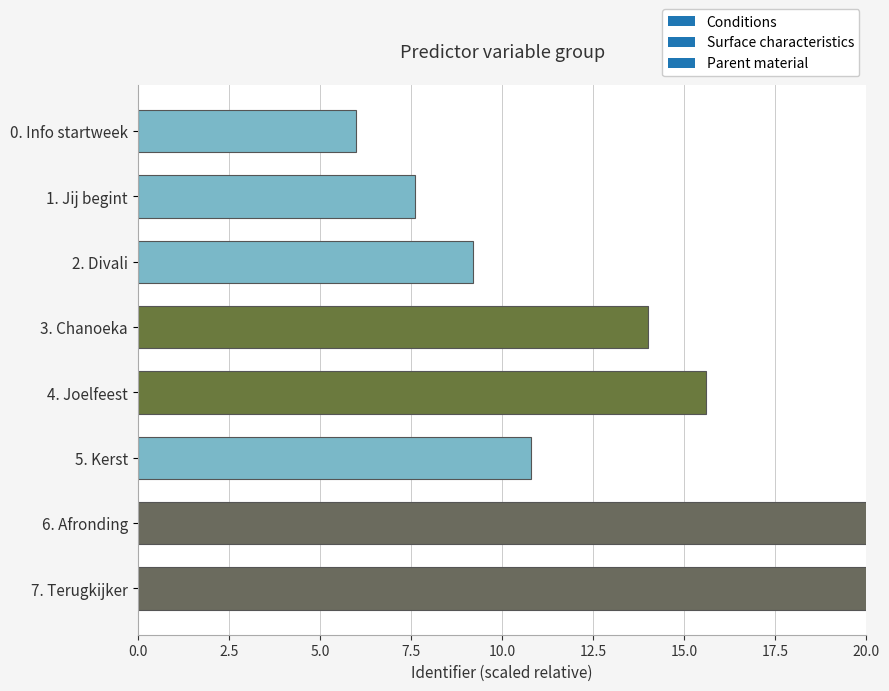

List the labels in order of value, largest first.

7. Terugkijker, 6. Afronding, 4. Joelfeest, 3. Chanoeka, 5. Kerst, 2. Divali, 1. Jij begint, 0. Info startweek